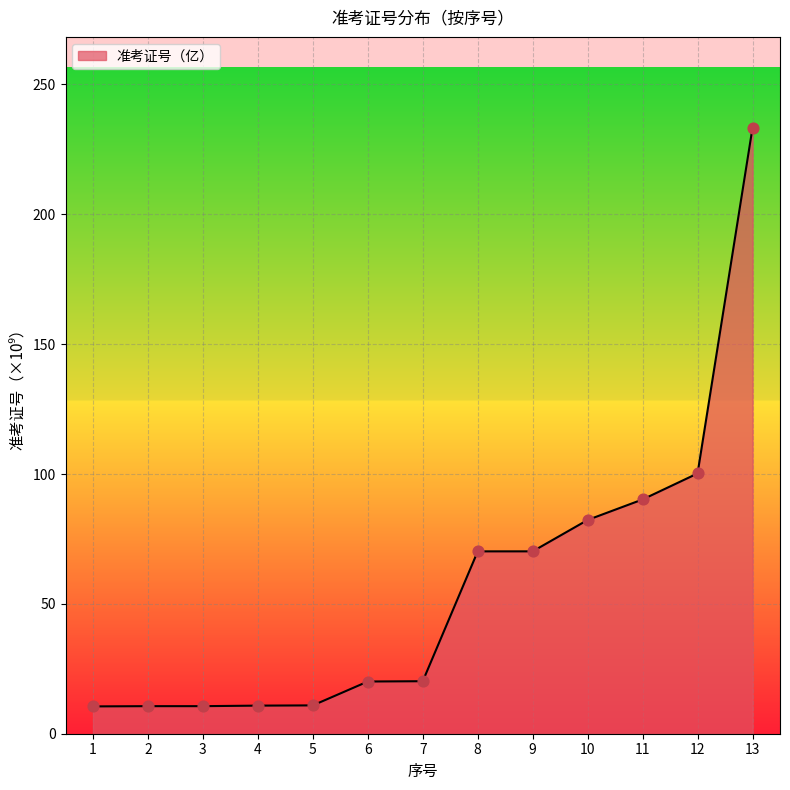

What is the change in value from 3 to 4?

+0.2